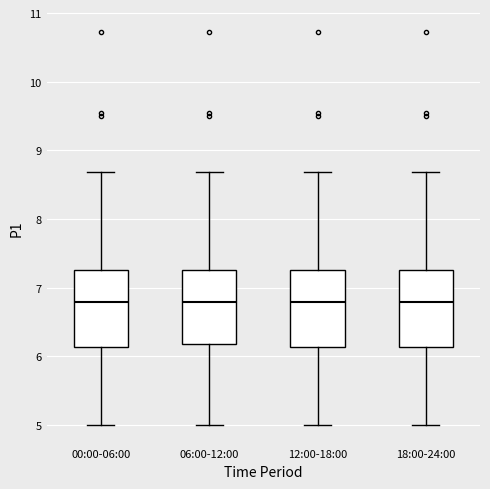

Reading left to right, transcribe this box plot: for each box, give where its median line is, the range the box spans, and where its two whiskers end, as read against the y-axis. The values are not printed on the chart, so give them approximately, as read against the axis.

00:00-06:00: median 6.8, box 6.1 to 7.3, whiskers 5.0 to 8.7
06:00-12:00: median 6.8, box 6.2 to 7.3, whiskers 5.0 to 8.7
12:00-18:00: median 6.8, box 6.1 to 7.3, whiskers 5.0 to 8.7
18:00-24:00: median 6.8, box 6.1 to 7.3, whiskers 5.0 to 8.7